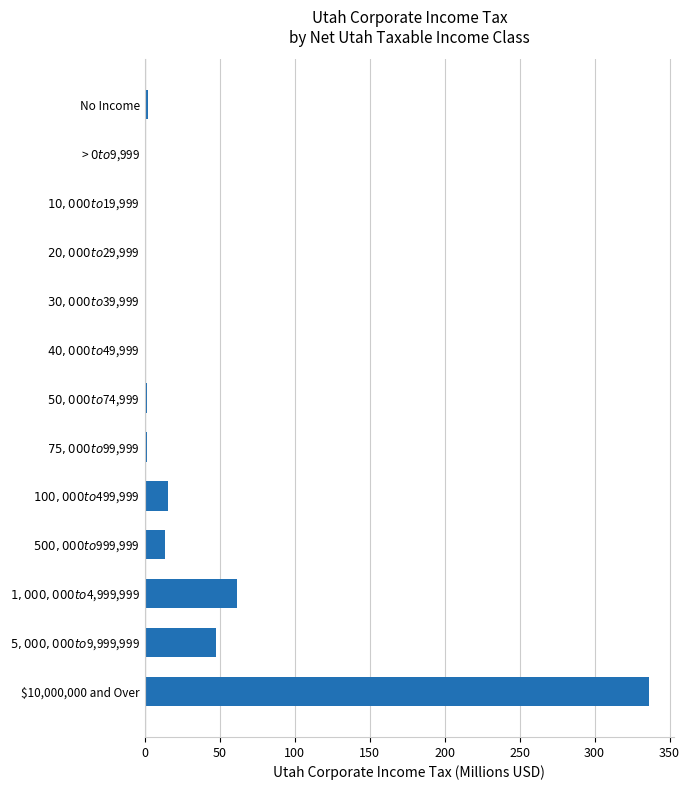

What is the greatest value displayed?

336.2